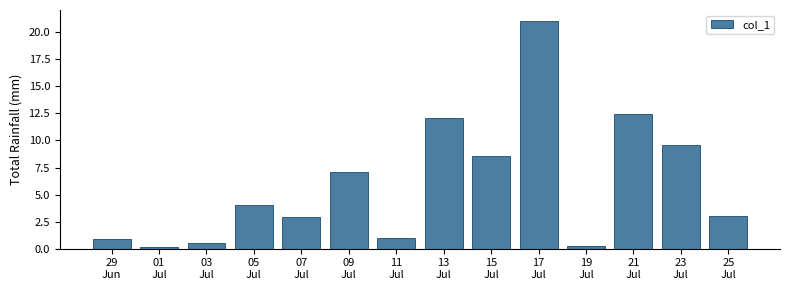

Reading left to right, list all the values displayed in this chart.

0.9	0.1	0.5	4.1	2.9	7.1	1.0	12.1	8.6	21.0	0.2	12.5	9.6	3.0